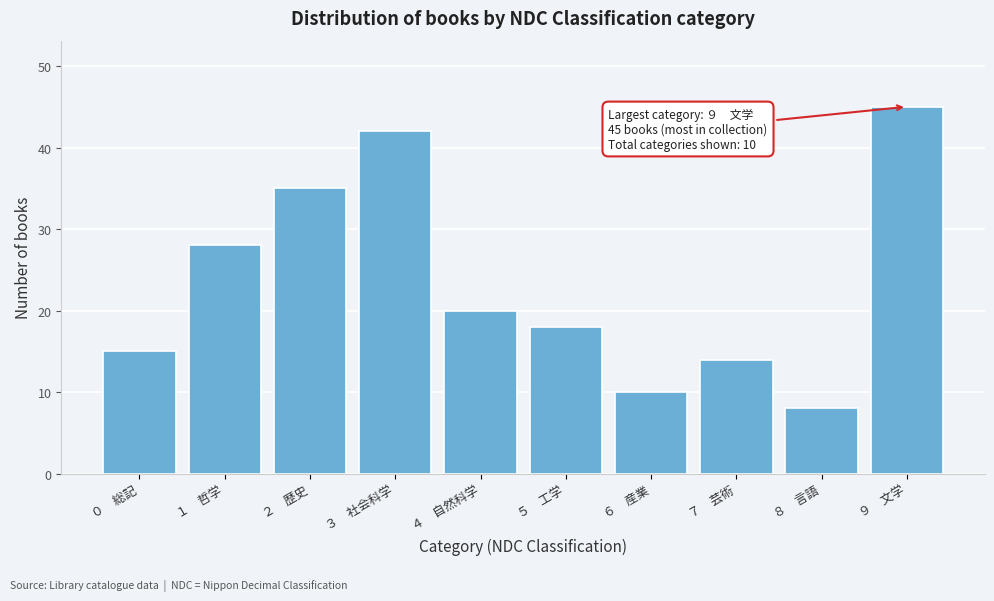

Reading right to left, list all the values displayed in this chart.

９　文学=45	８　言語=8	７　芸術=14	６　産業=10	５　工学=18	４　自然科学=20	３　社会科学=42	２　歴史=35	１　哲学=28	０　総記=15